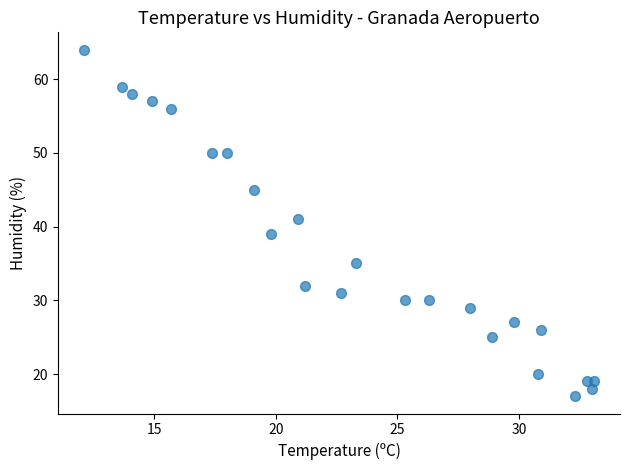

What is the range of Y values (max minus min)?

47